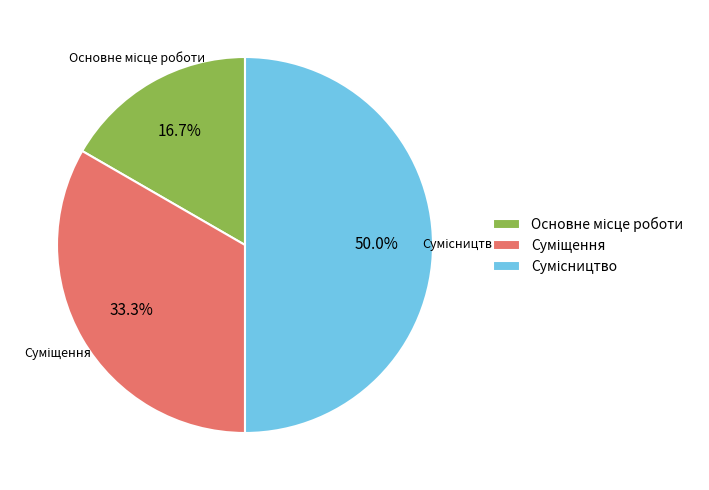

Which category has the smallest portion of the pie?

Основне місце роботи